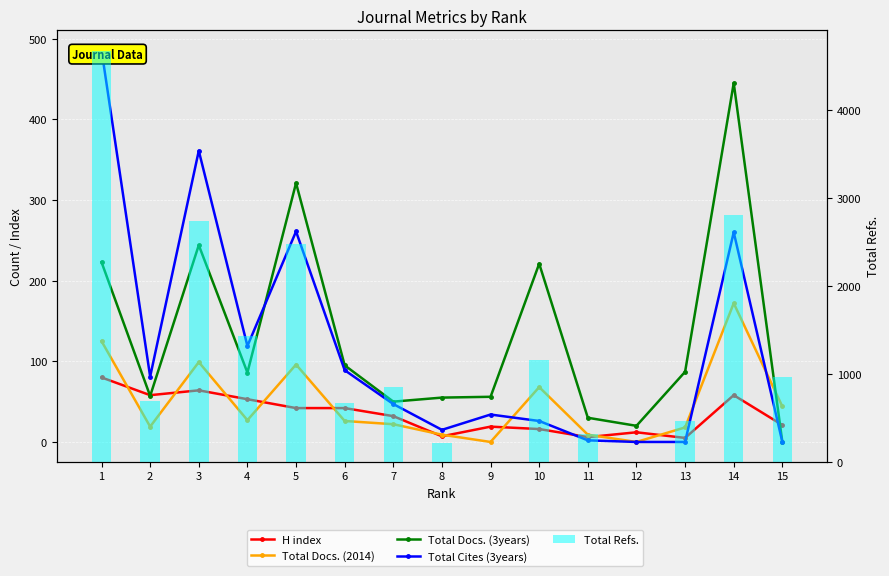

What is the difference between the maximum and second lowest values in the Total Docs. (2014) series?

172